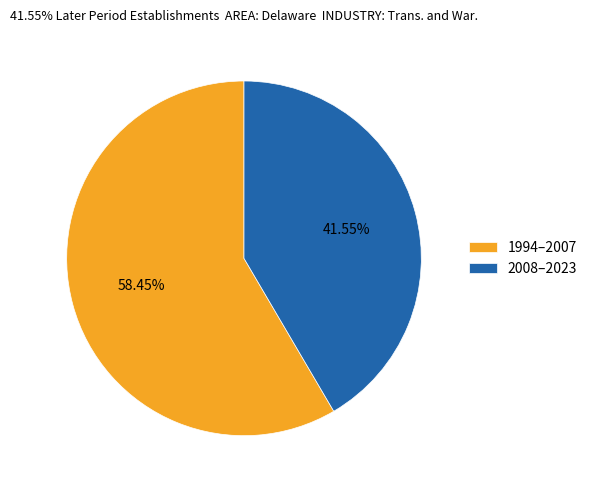

What is the ratio of the value at 2008–2023 to the value at 1994–2007?

0.7